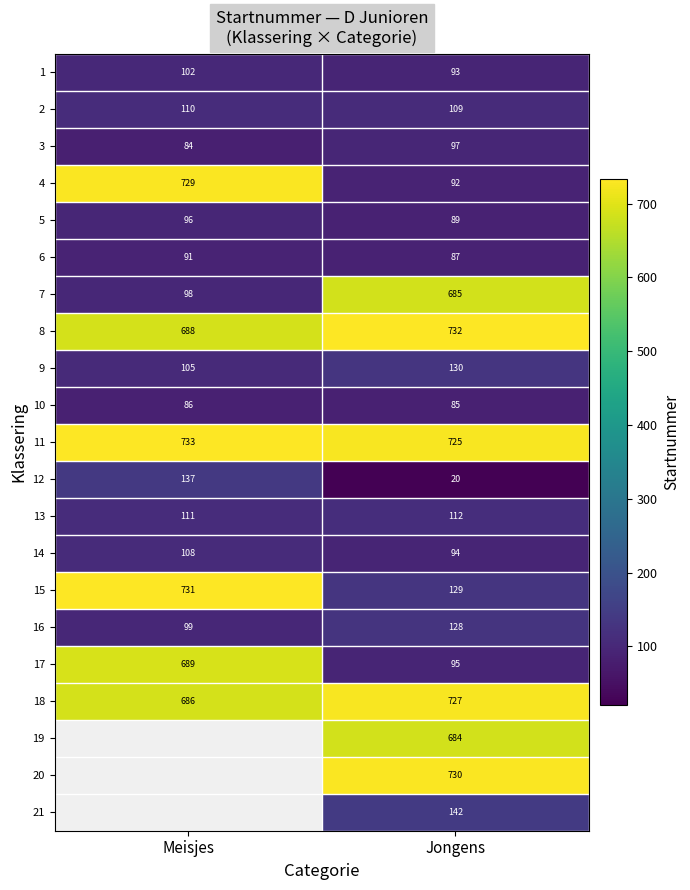

The value of 15 at Meisjes is 731. True or false?

True